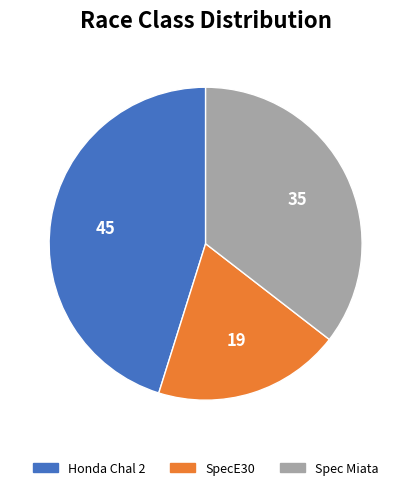

What is the ratio of the value at SpecE30 to the value at Honda Chal 2?

0.4